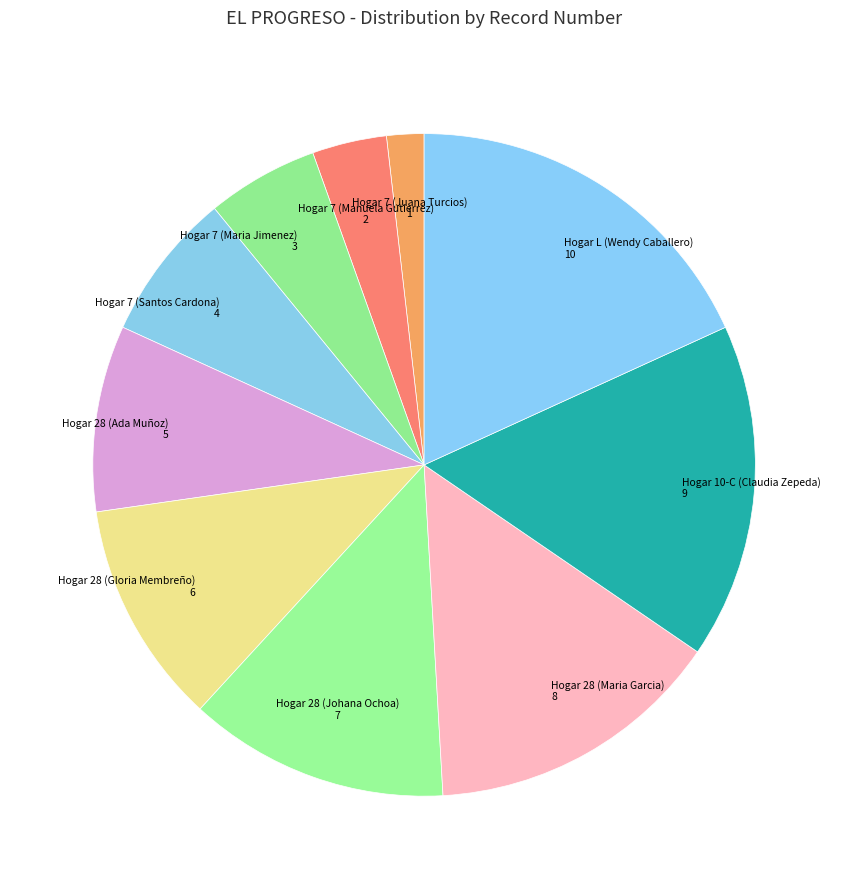

Between Hogar 28 (Johana Ochoa) and Hogar L (Wendy Caballero), which is larger?

Hogar L (Wendy Caballero)